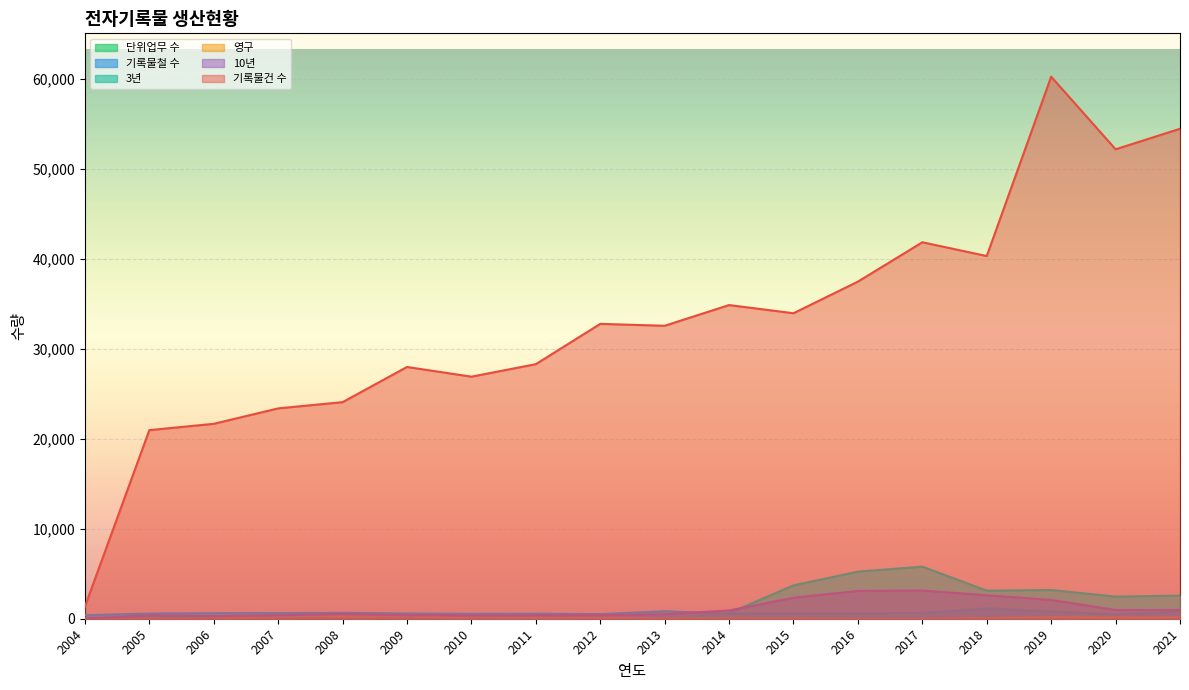

Between 2005 and 2015, which series saw the biggest shift?

기록물건 수